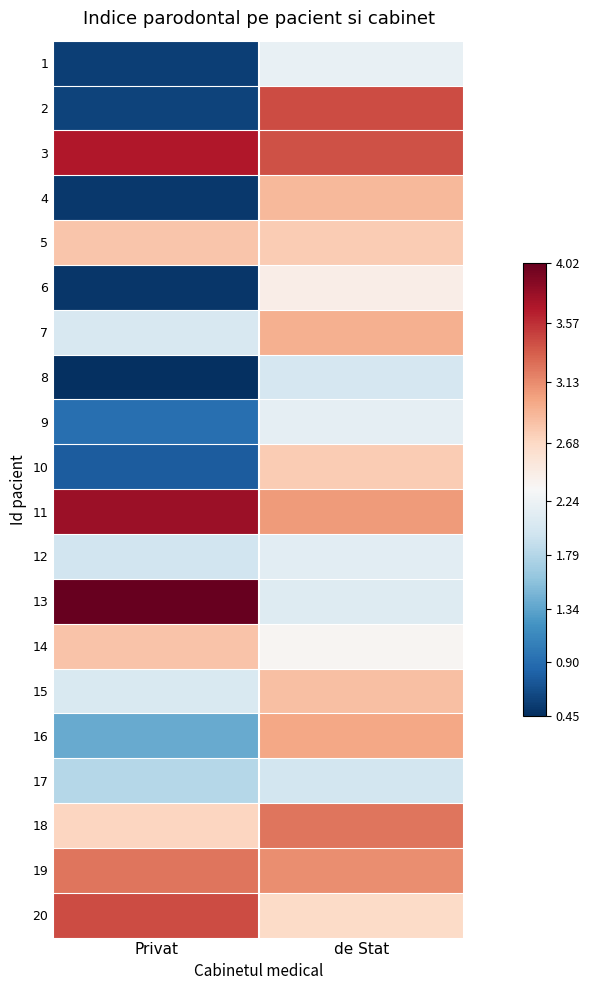

Reading left to right, list all the values displayed in this chart.

1: Privat=0.6	de Stat=2.2
2: Privat=0.6	de Stat=3.4
3: Privat=3.7	de Stat=3.4
4: Privat=0.5	de Stat=2.9
5: Privat=2.8	de Stat=2.8
6: Privat=0.5	de Stat=2.5
7: Privat=2.0	de Stat=2.9
8: Privat=0.5	de Stat=2.0
9: Privat=0.9	de Stat=2.2
10: Privat=0.8	de Stat=2.8
11: Privat=3.8	de Stat=3.1
12: Privat=2.0	de Stat=2.1
13: Privat=4.0	de Stat=2.1
14: Privat=2.8	de Stat=2.4
15: Privat=2.0	de Stat=2.8
16: Privat=1.4	de Stat=3.0
17: Privat=1.8	de Stat=2.0
18: Privat=2.7	de Stat=3.2
19: Privat=3.2	de Stat=3.1
20: Privat=3.4	de Stat=2.7